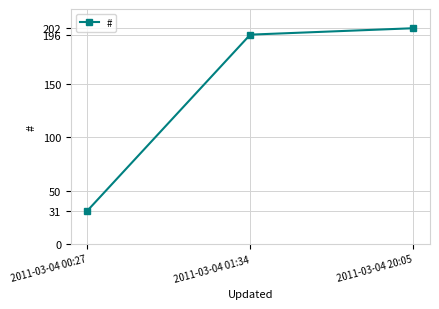

What is the approximate value at 2011-03-04 20:05?

202